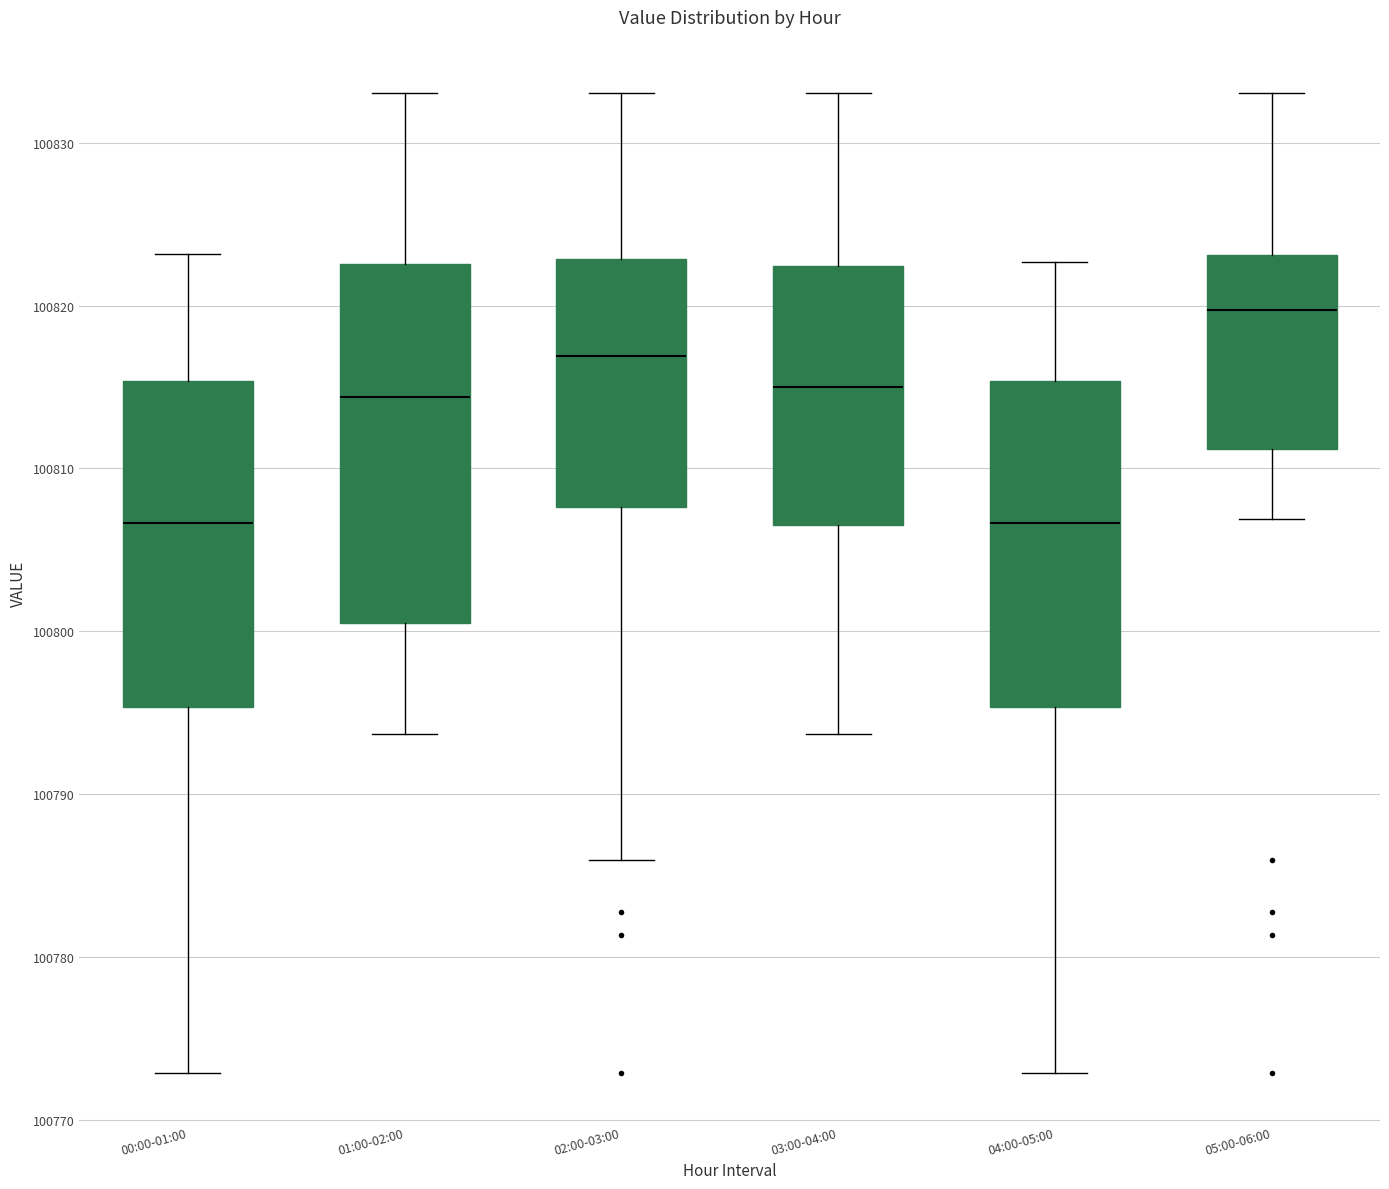

Reading left to right, transcribe this box plot: for each box, give where its median line is, the range the box spans, and where its two whiskers end, as read against the y-axis. The values are not printed on the chart, so give them approximately, as read against the axis.

00:00-01:00: median 100807, box 100795 to 100815, whiskers 100773 to 100823
01:00-02:00: median 100814, box 100801 to 100823, whiskers 100794 to 100833
02:00-03:00: median 100817, box 100808 to 100823, whiskers 100786 to 100833
03:00-04:00: median 100815, box 100807 to 100822, whiskers 100794 to 100833
04:00-05:00: median 100807, box 100795 to 100815, whiskers 100773 to 100823
05:00-06:00: median 100820, box 100811 to 100823, whiskers 100807 to 100833